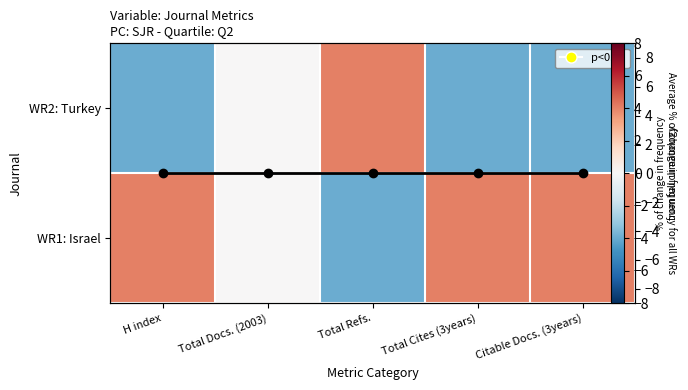

Where is WR1: Israel nearest to the value 0?

Total Docs. (2003)